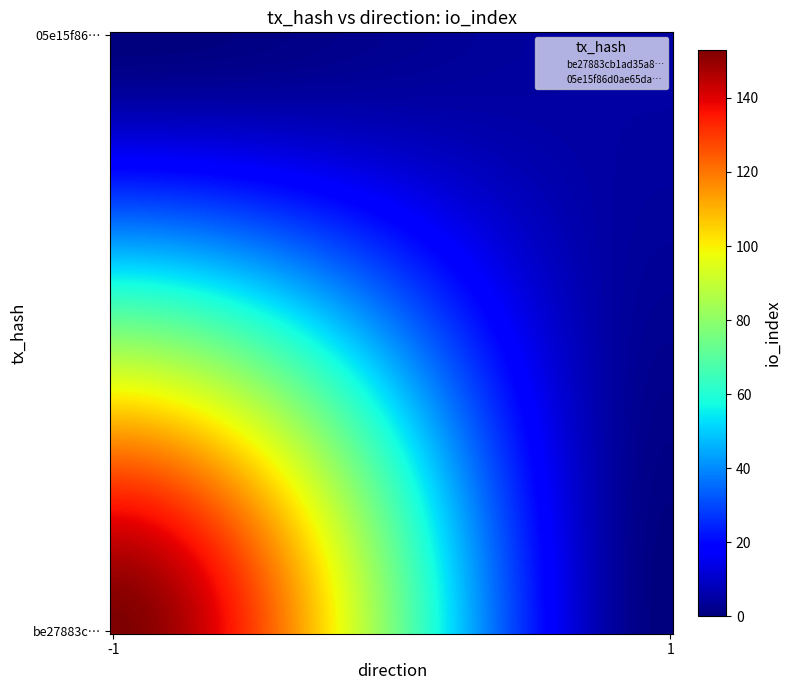

How many categories are shown in the chart?

2